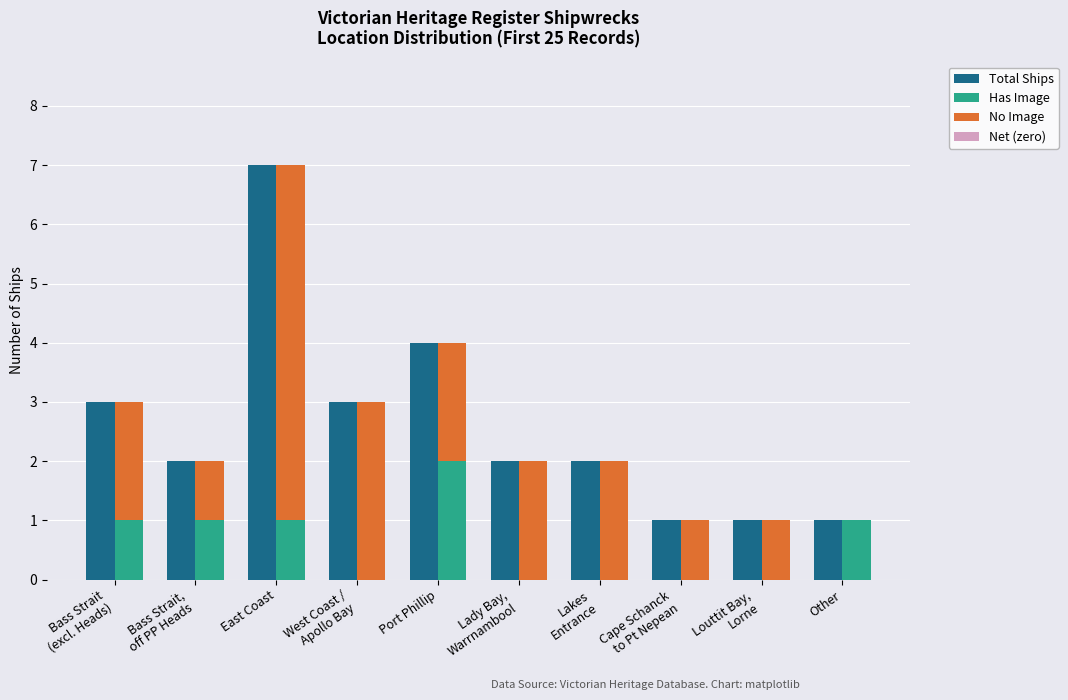

What is the label of the 9th bar from the left?

Louttit Bay,
Lorne